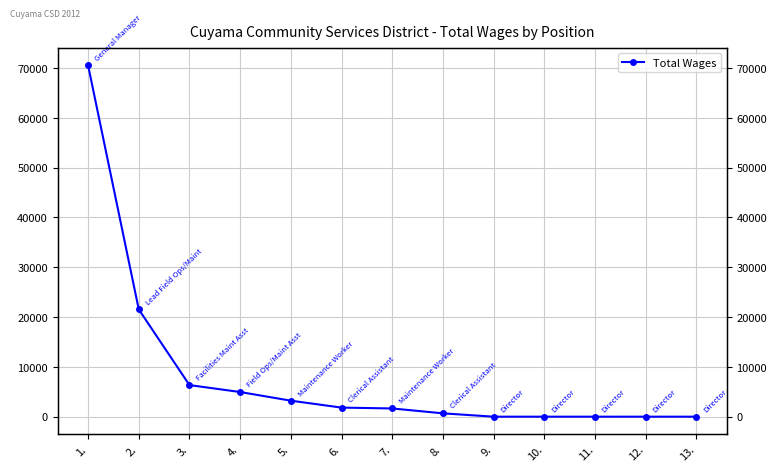

Which category has the highest value across all series?

1.